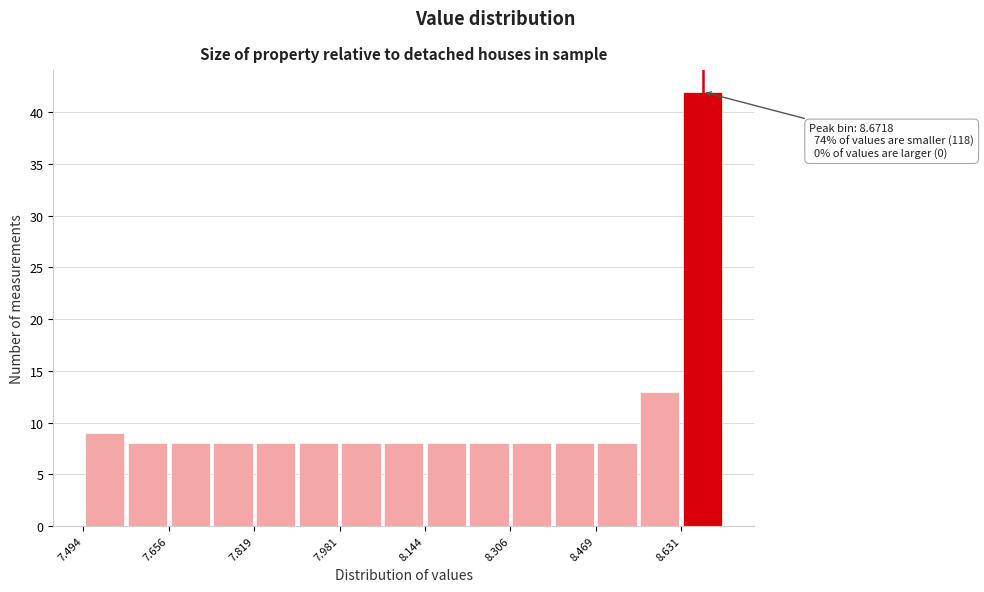

Over which range of the x-axis is the bar tallest?

8.64 to 8.72